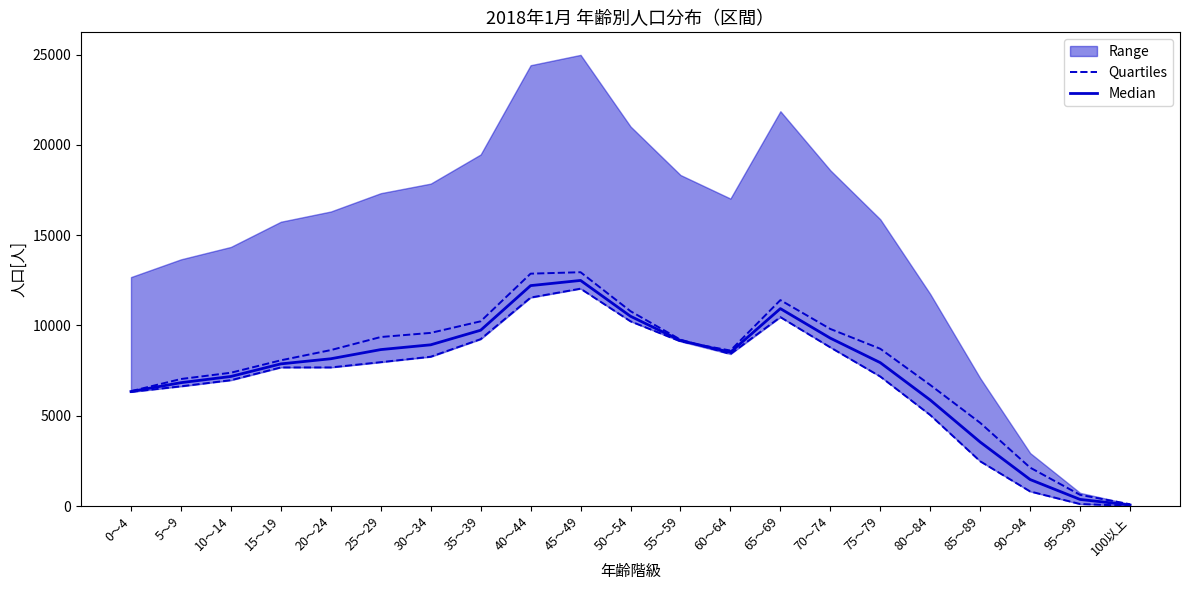

Is it true that Quartiles equals 5.5 at 100以上?

False